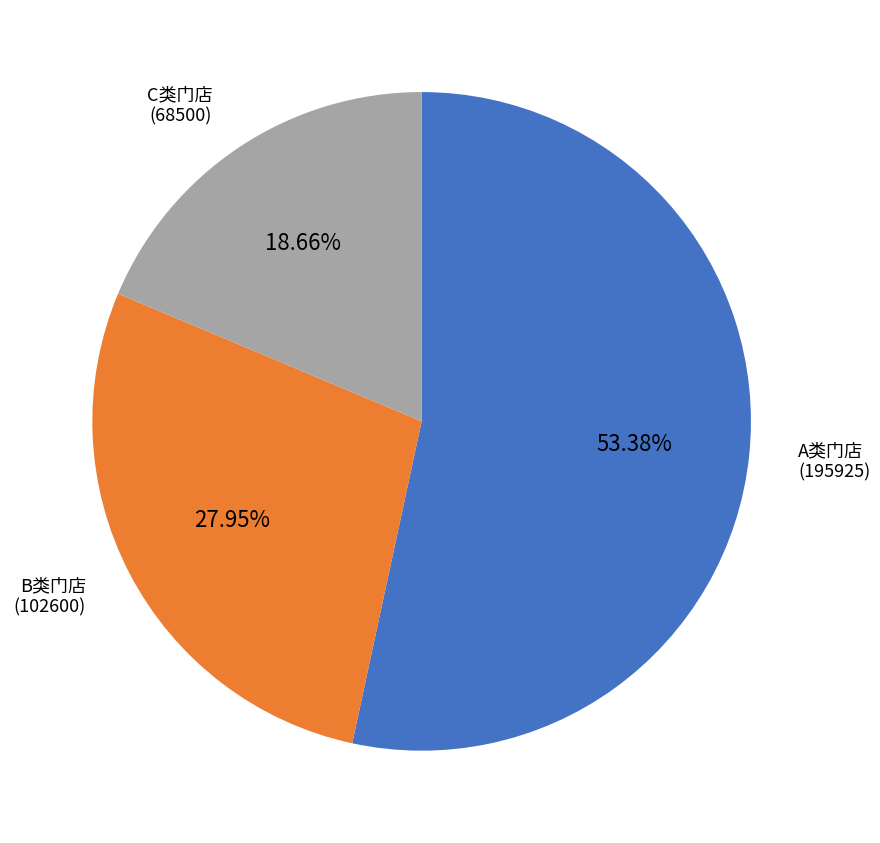

To the nearest percent, what is the average slice percentage?

33%